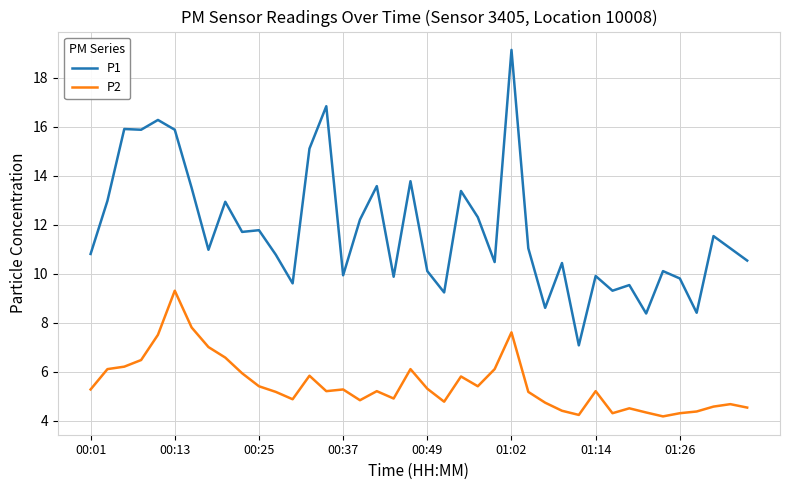

At how many categories does at least one series exceed 14?

7